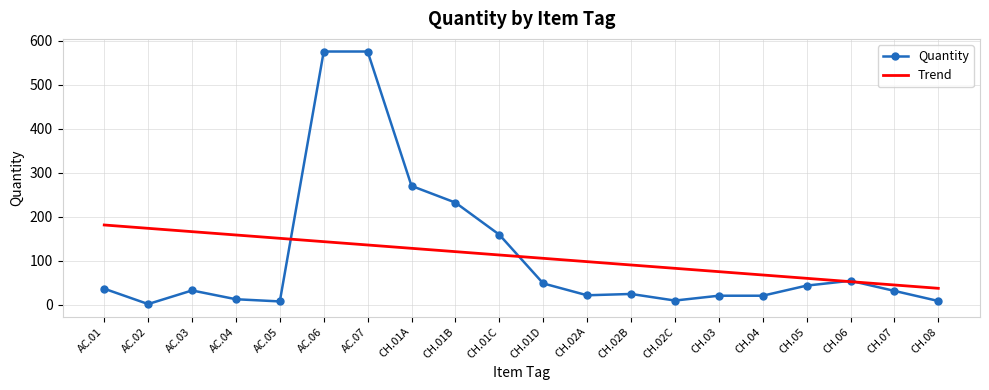

What is the total value across all series at CH.01C?

271.7